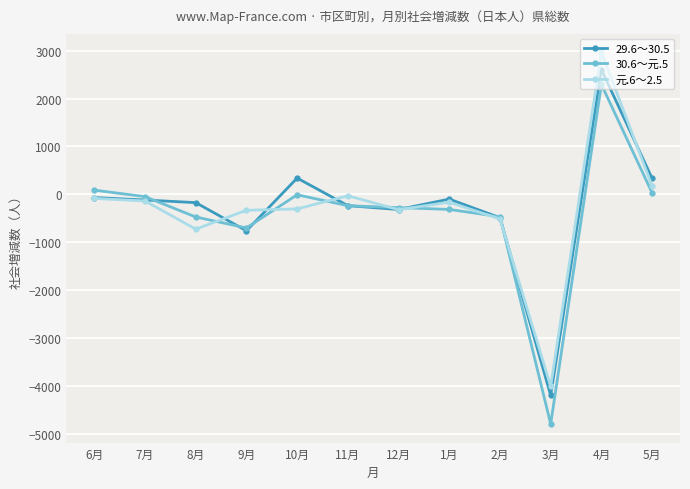

Does the chart display data point markers on the line(s)?

Yes